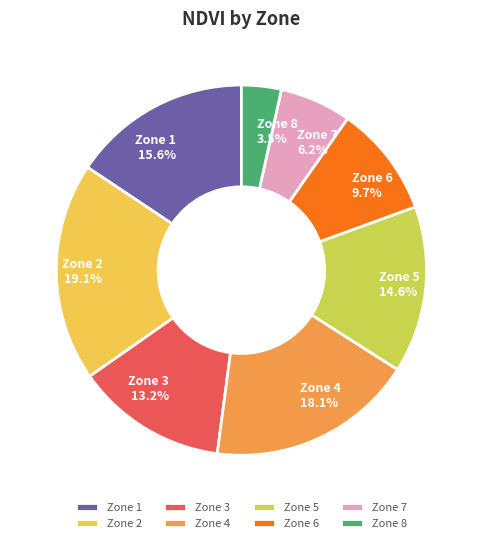

Does Zone 2 account for over 50% of the chart?

No